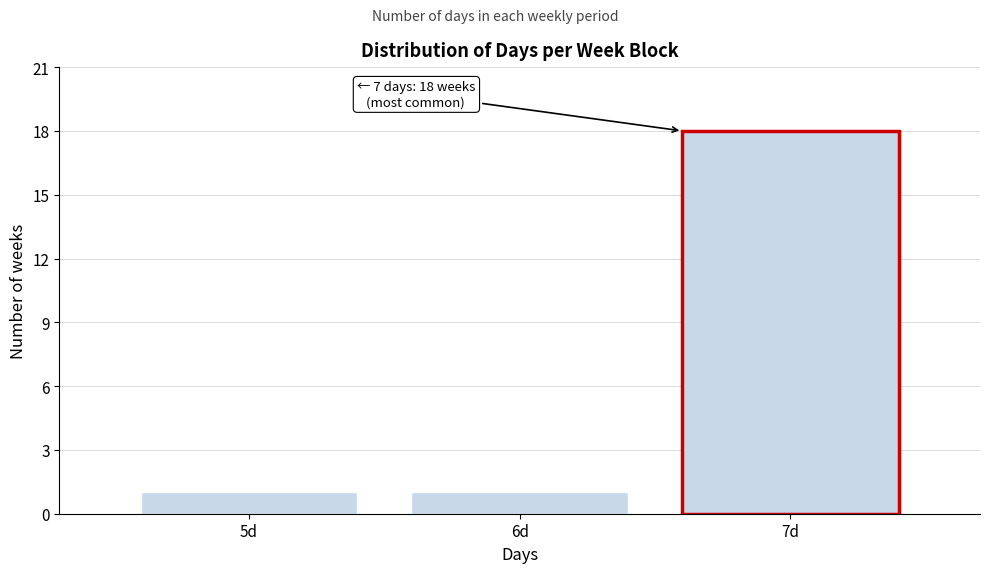

Reading left to right, what are all the values shown in this chart?

5d=1	6d=1	7d=18